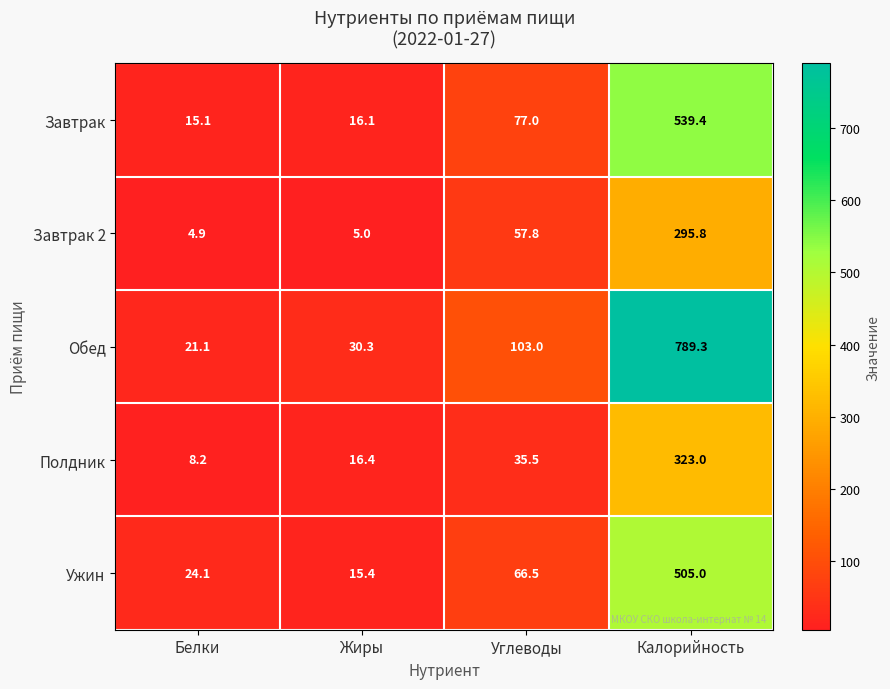

Which label corresponds to the smallest value in the chart?

Белки